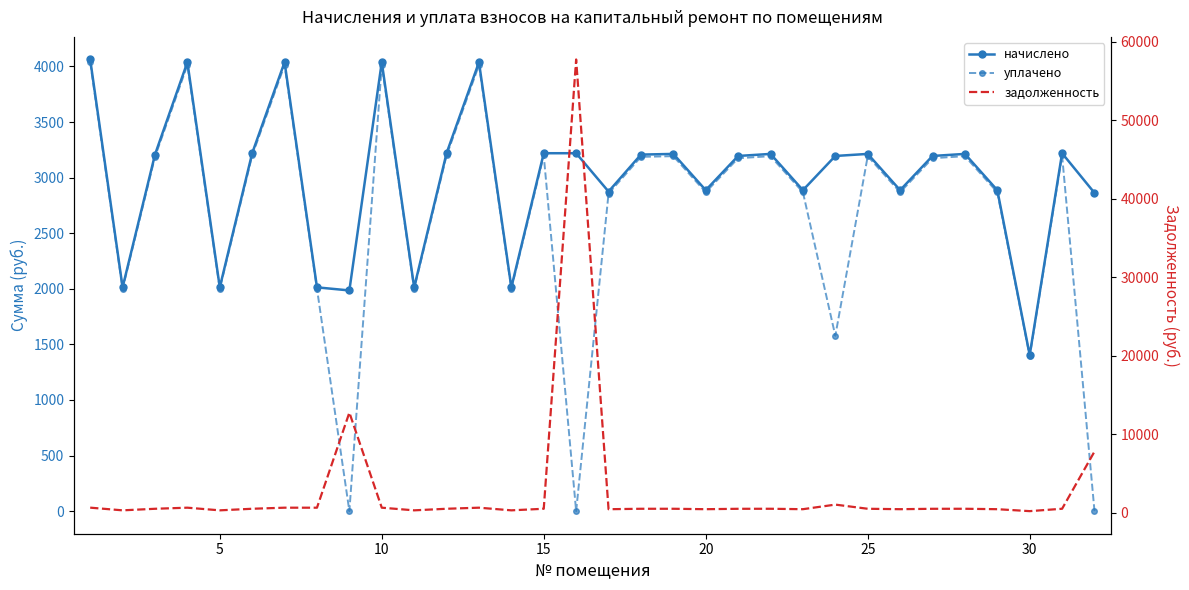

Which series has the largest total across all categories?

начислено